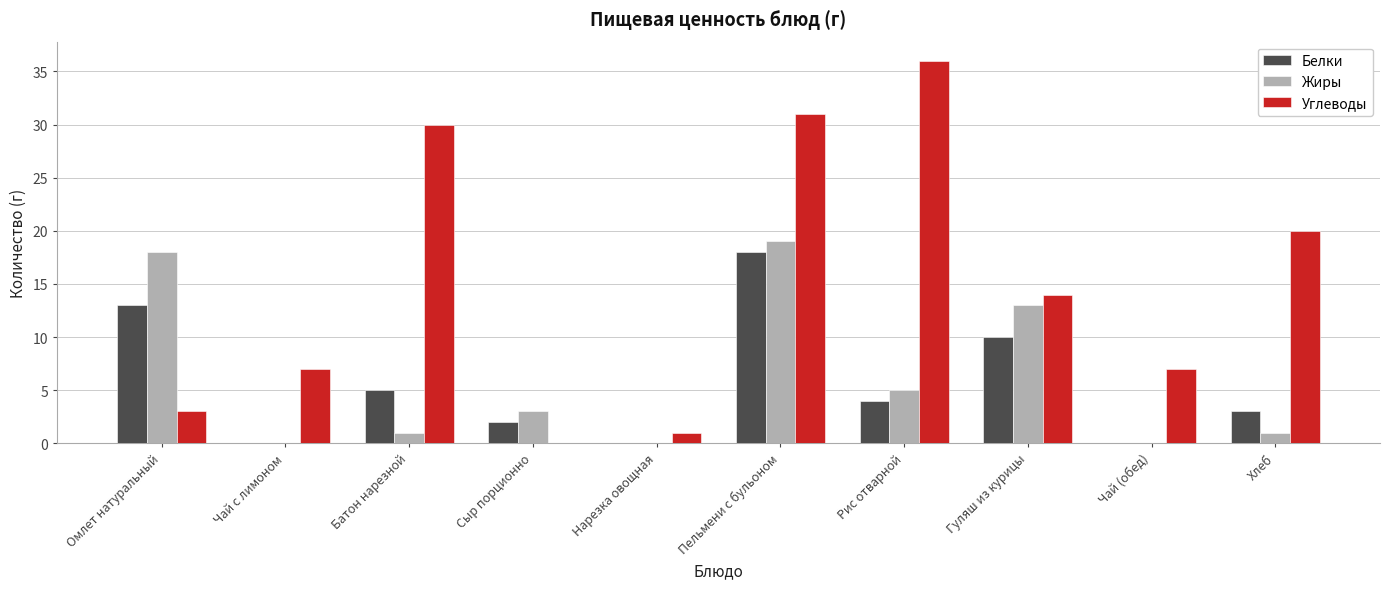

What is the difference between the Углеводы values at Пельмени с бульоном and Батон нарезной?

1